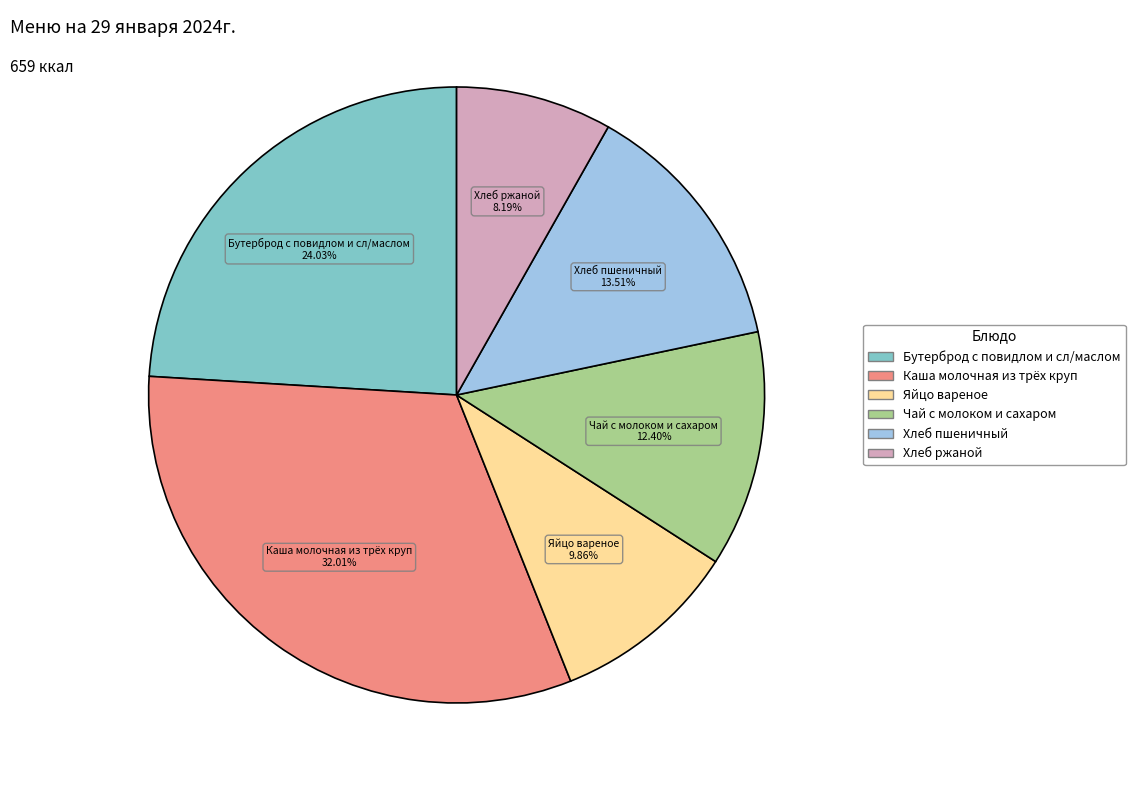

Which has a higher value, Хлеб ржаной or Бутерброд с повидлом и сл/маслом?

Бутерброд с повидлом и сл/маслом